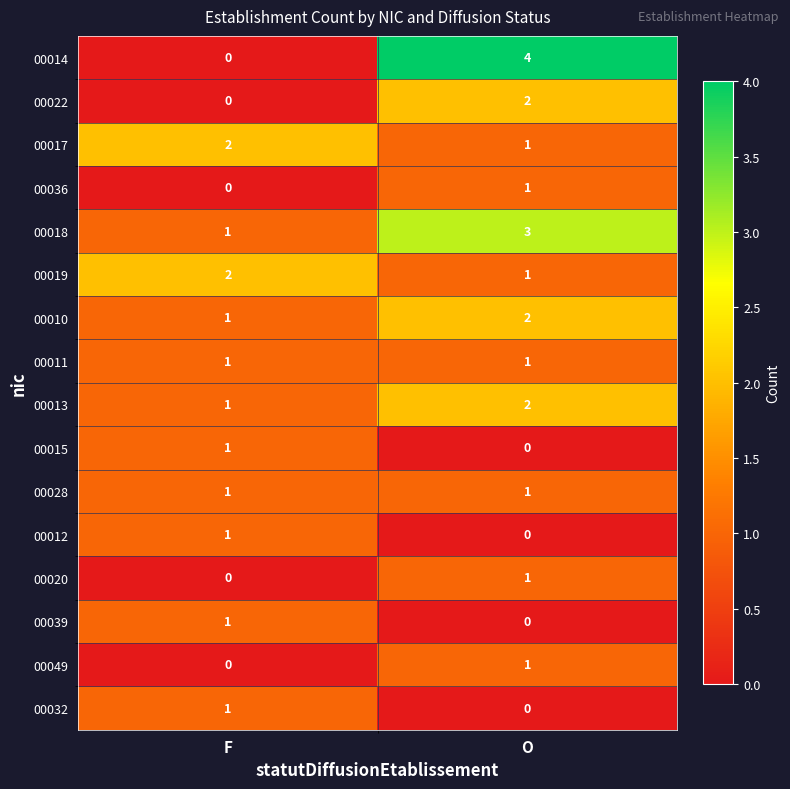

Rank the categories by 00012 value from highest to lowest.

F, O